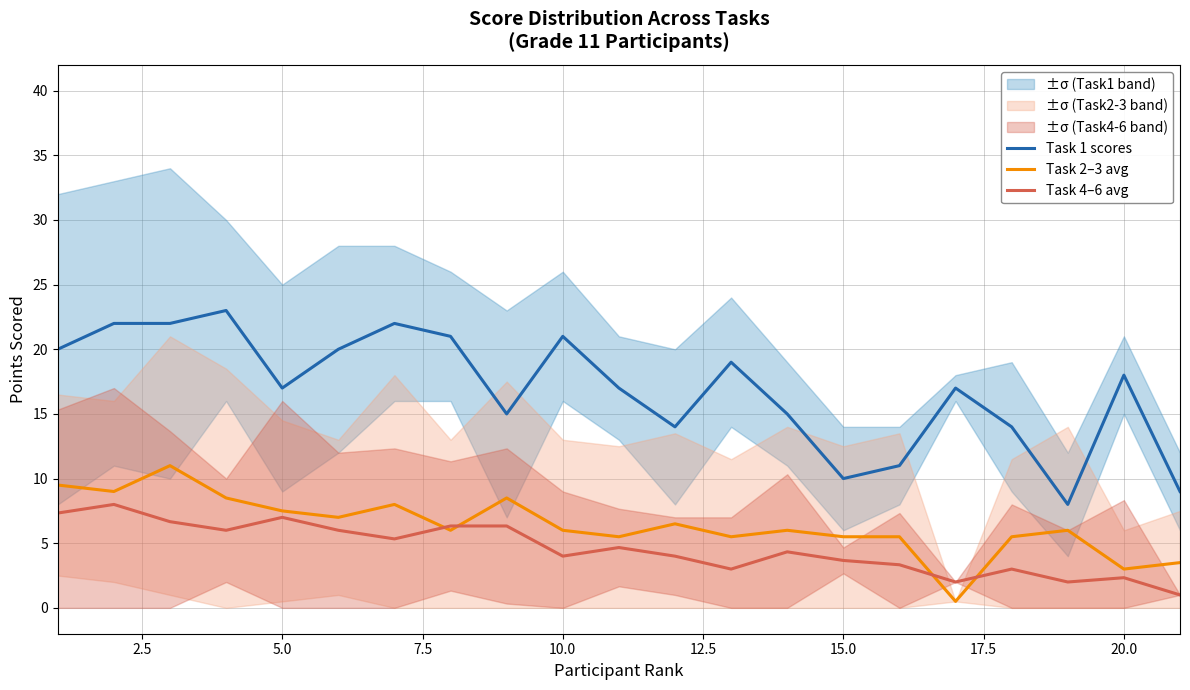

The value of Task 2–3 avg at 15.0 is 5.5. True or false?

True